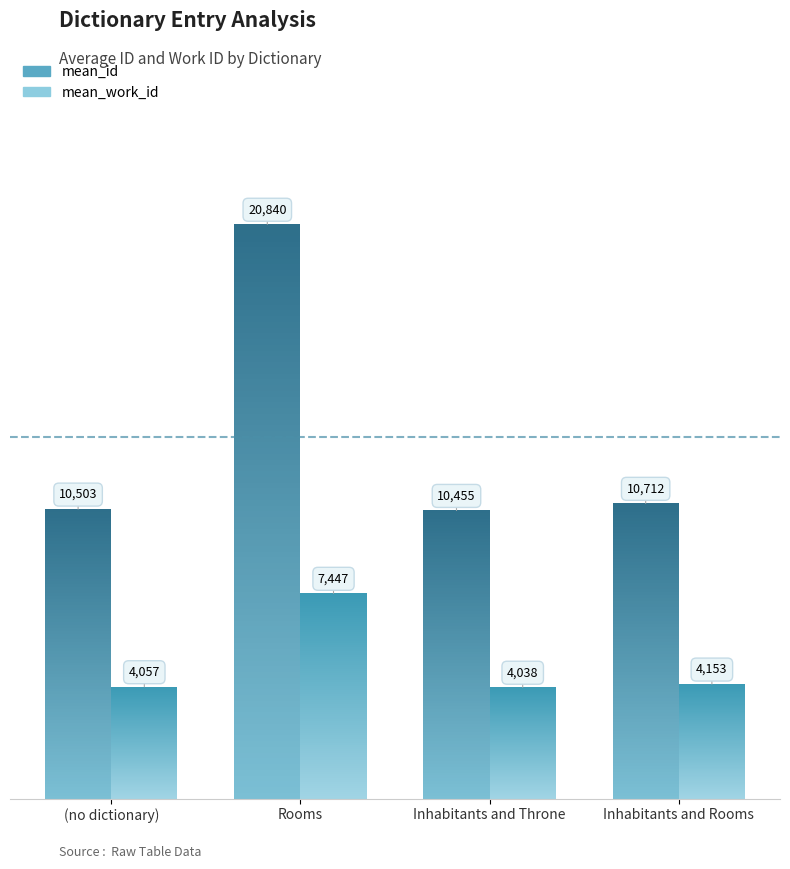

What are all the series names shown in the legend?

mean_id, mean_work_id